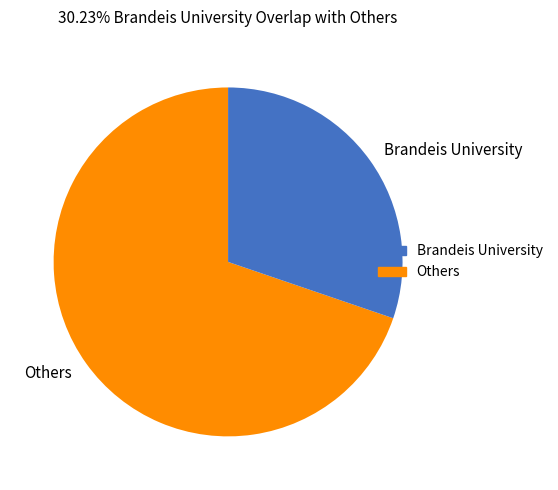

Which has a higher value, Others or Brandeis University?

Others